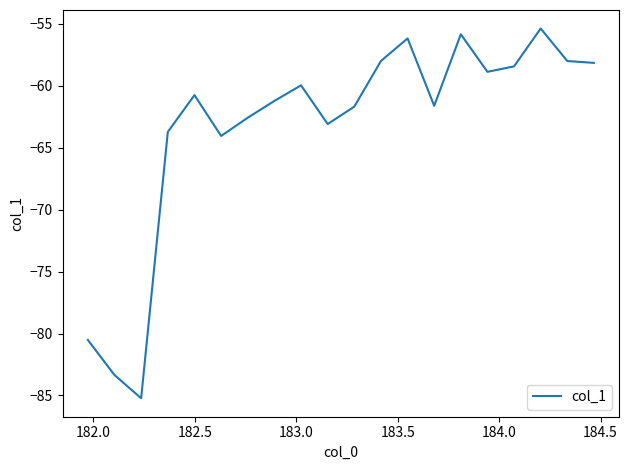

What is the difference between the maximum and minimum values?

29.9